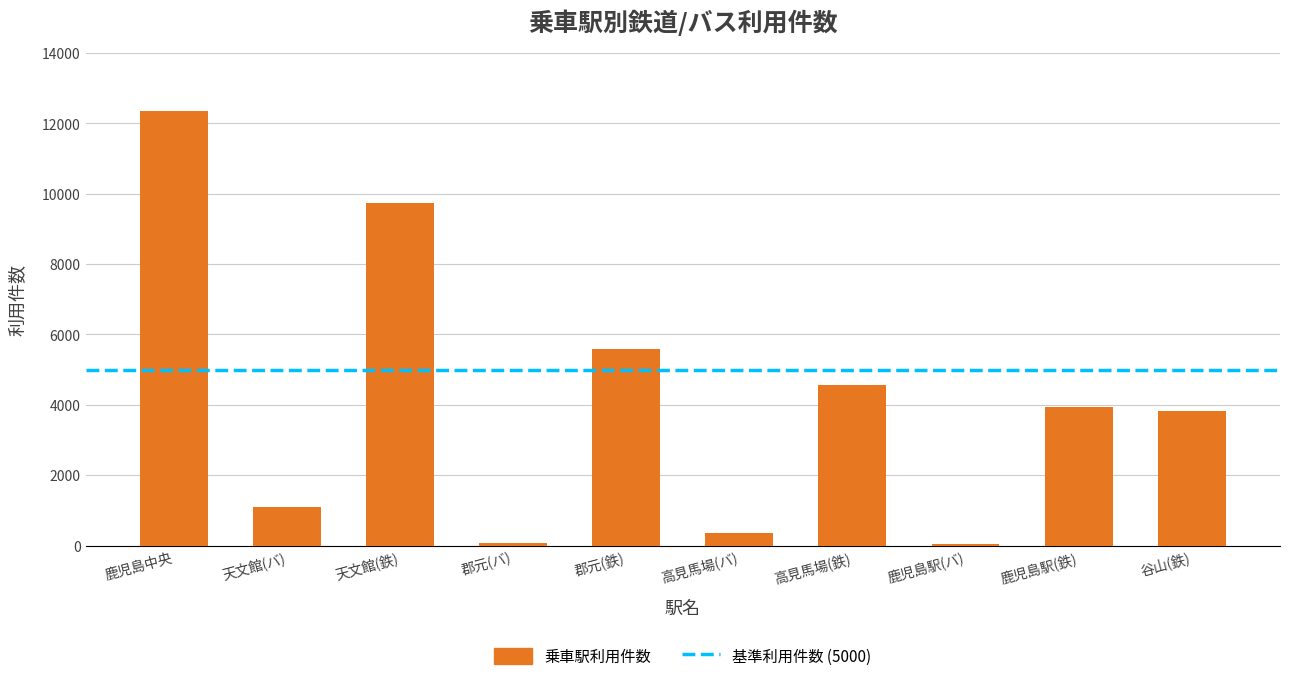

True or false: the data shows 3486 at 天文館(鉄).

False